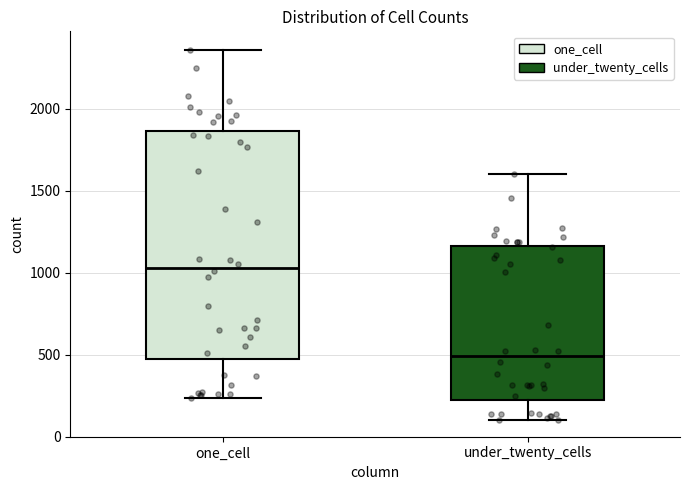

Where is the upper edge of the box for under_twenty_cells on the y-axis? The values are not printed on the chart, so give them approximately, as read against the axis.

1150